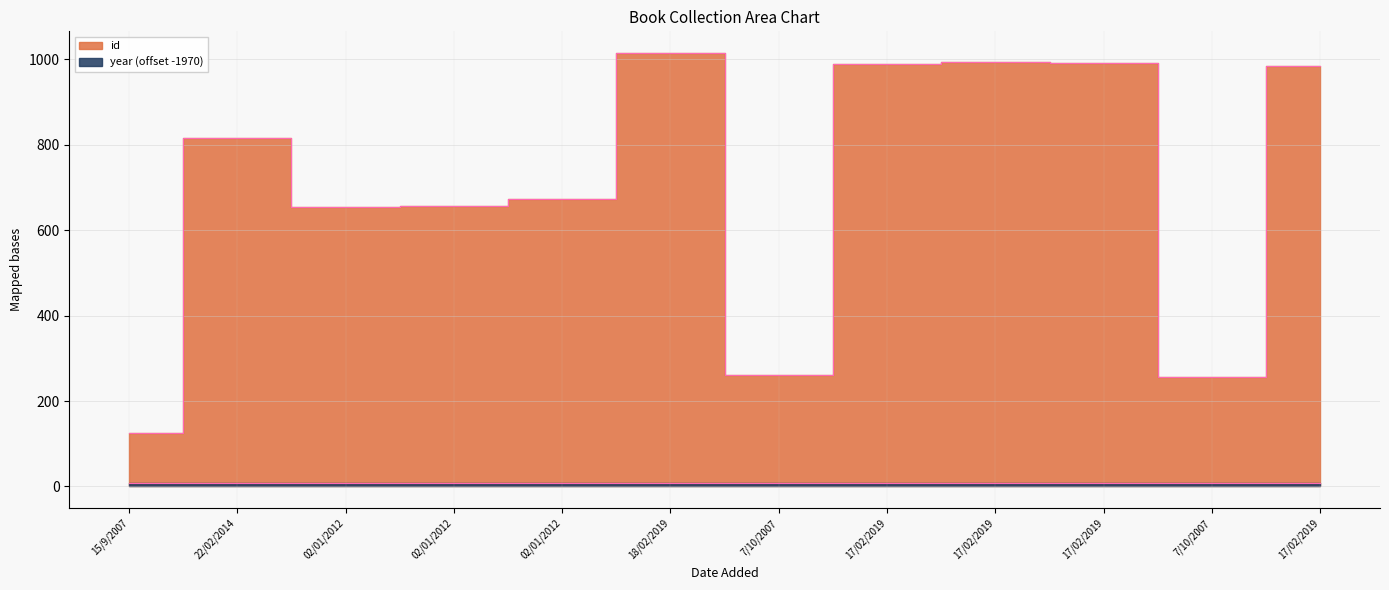

What is the ratio of the value at 02/01/2012 to the value at 17/02/2019?

0.7